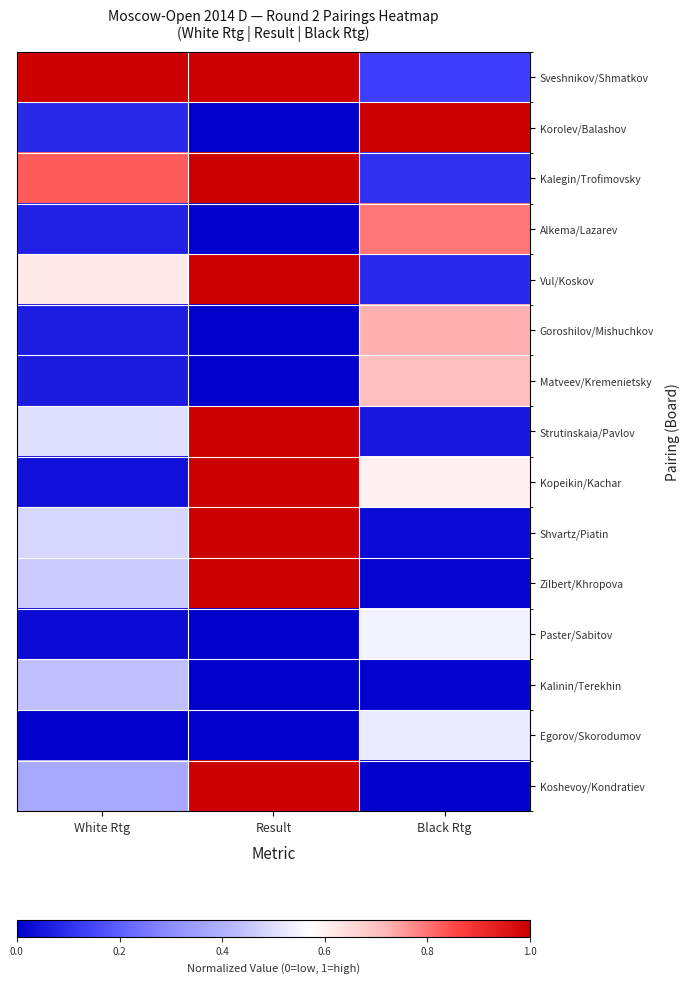

At which category is the sum across all series the highest?

Result